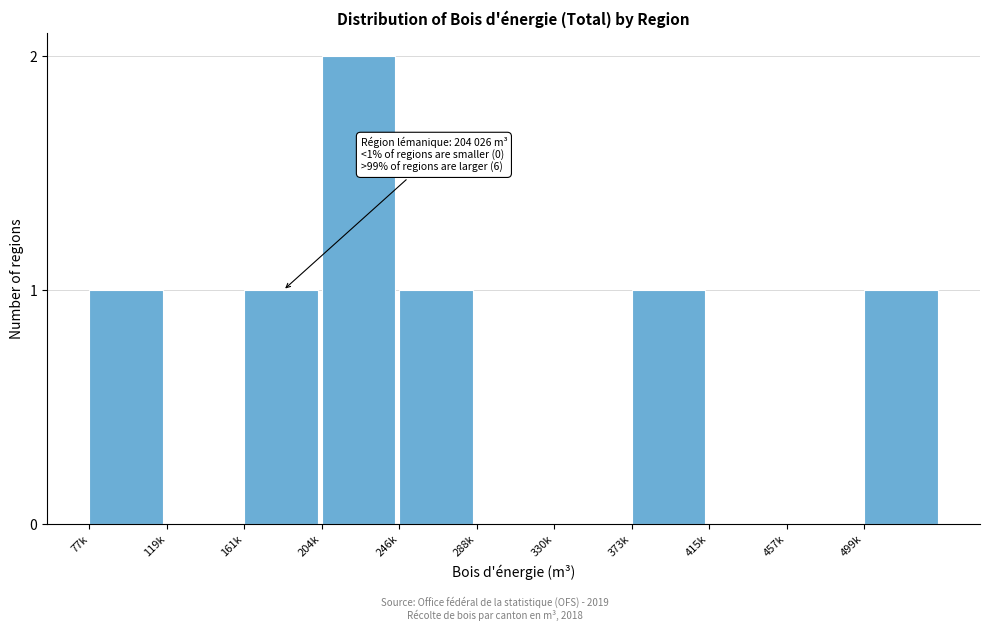

Reading right to left, list all the values displayed in this chart.

499k=1	457k=0	415k=0	373k=1	330k=0	288k=0	246k=1	204k=2	161k=1	119k=0	77k=1